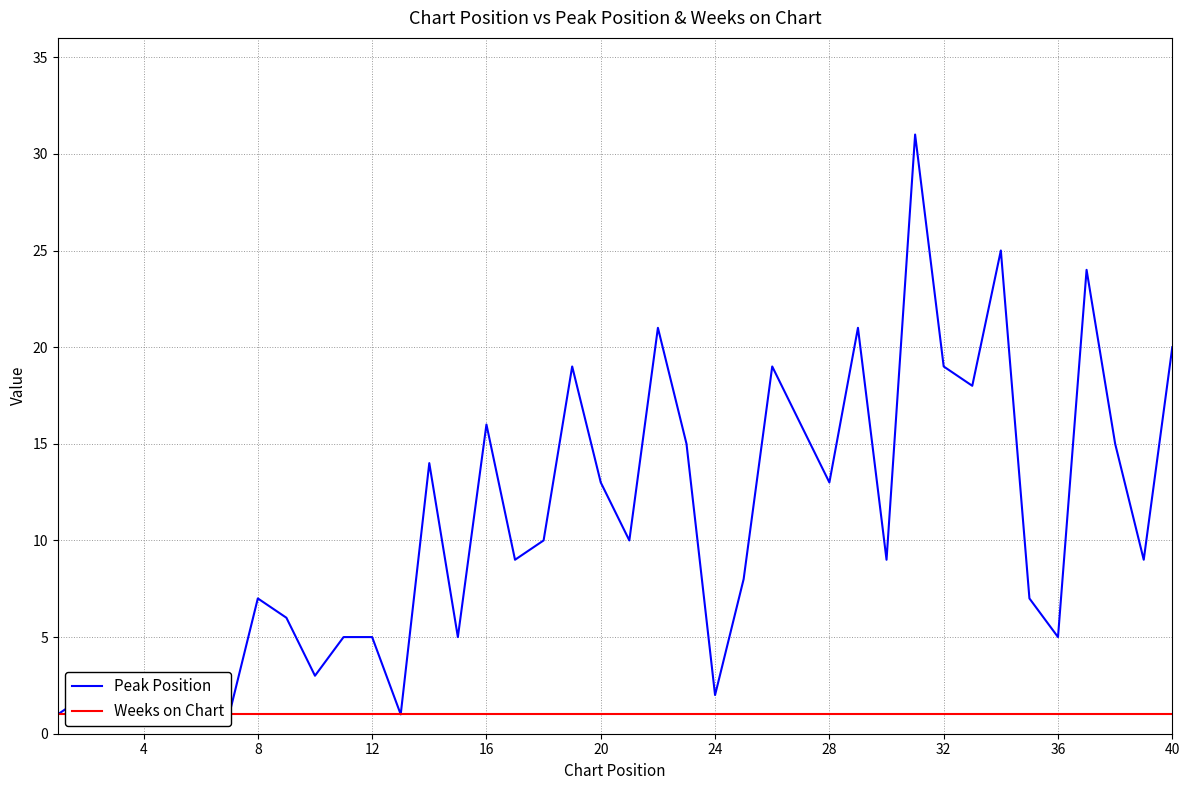

True or false: Peak Position and Weeks on Chart intersect in this chart.

False